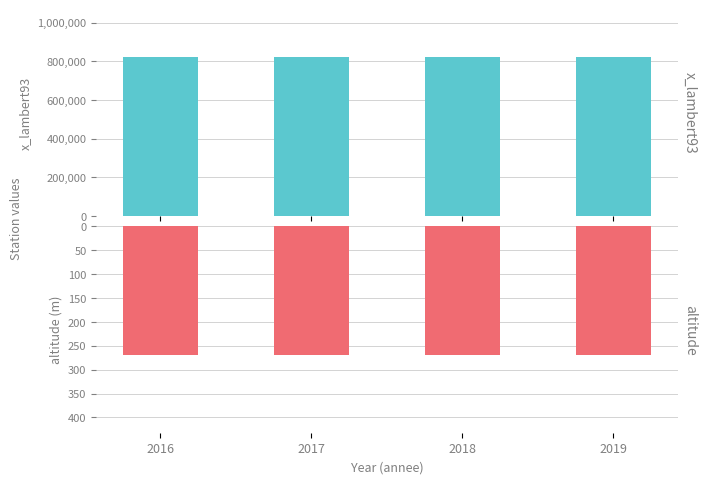

The value of altitude at 2017 is 270. True or false?

True